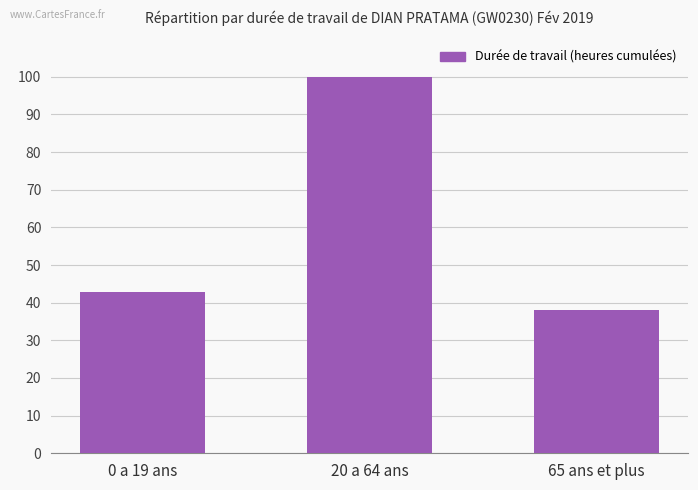

Between 65 ans et plus and 0 a 19 ans, which is larger?

0 a 19 ans